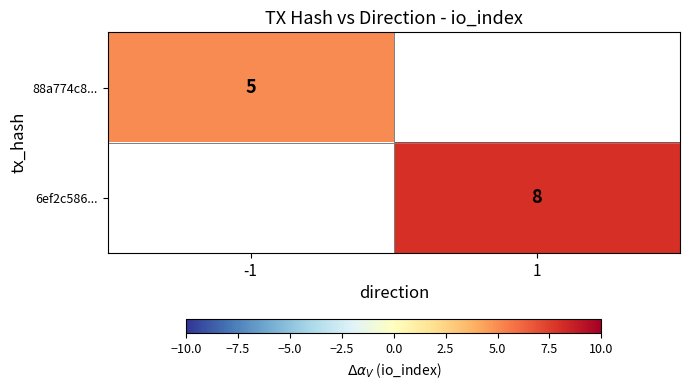

The 88a774c8... series shows 5 at -1. True or false?

True